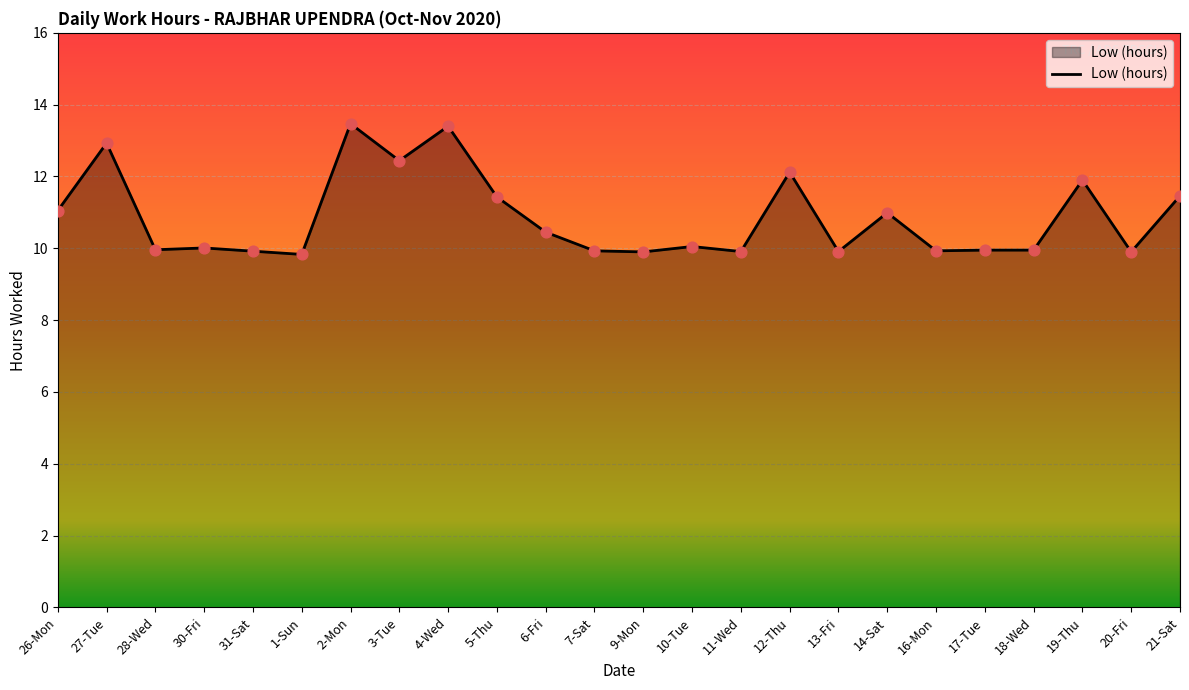

Between 26-Mon and 31-Sat, which is larger?

26-Mon